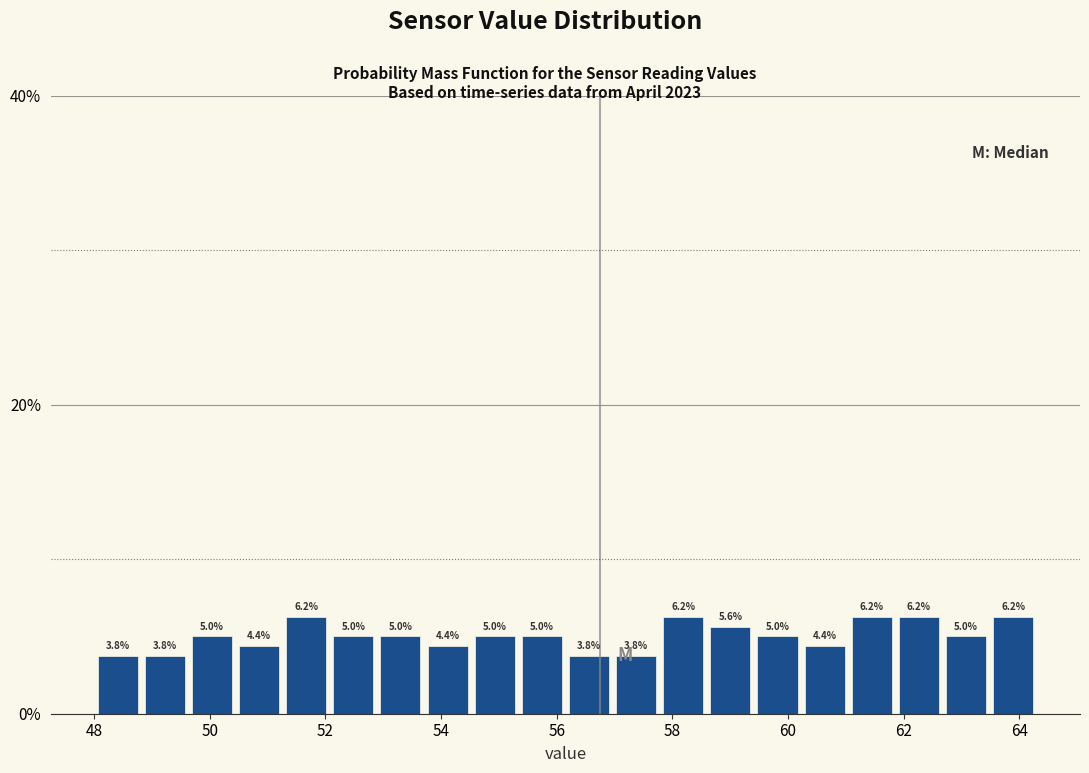

Reading left to right, list every bar in this chart as the range it spans on the x-axis followed by its height. The bar edges are not printed on the chart, so give them approximately, as read against the axis.

48.0 to 48.8: 3.8
48.8 to 49.6: 3.8
49.6 to 50.4: 5.0
50.4 to 51.2: 4.4
51.2 to 52.0: 6.2
52.0 to 52.8: 5.0
52.8 to 53.8: 5.0
53.8 to 54.6: 4.4
54.6 to 55.4: 5.0
55.4 to 56.2: 5.0
56.2 to 57.0: 3.8
57.0 to 57.8: 3.8
57.8 to 58.6: 6.2
58.6 to 59.4: 5.6
59.4 to 60.2: 5.0
60.2 to 61.0: 4.4
61.0 to 61.8: 6.2
61.8 to 62.6: 6.2
62.6 to 63.4: 5.0
63.4 to 64.4: 6.2